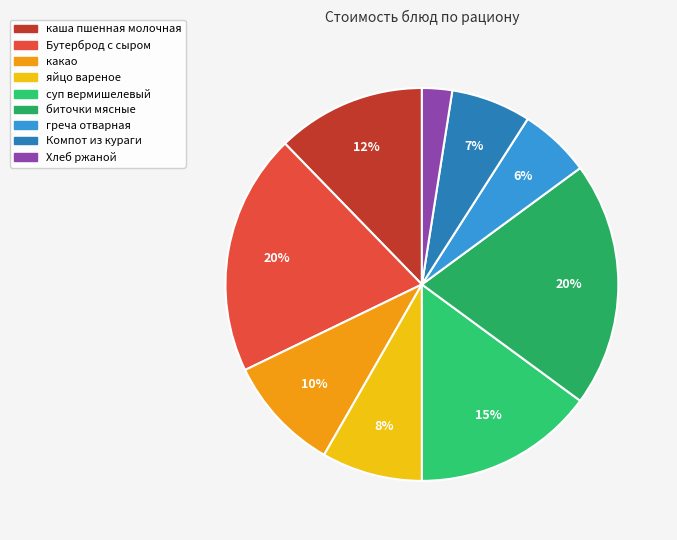

True or false: суп вермишелевый accounts for 15% of the total.

True